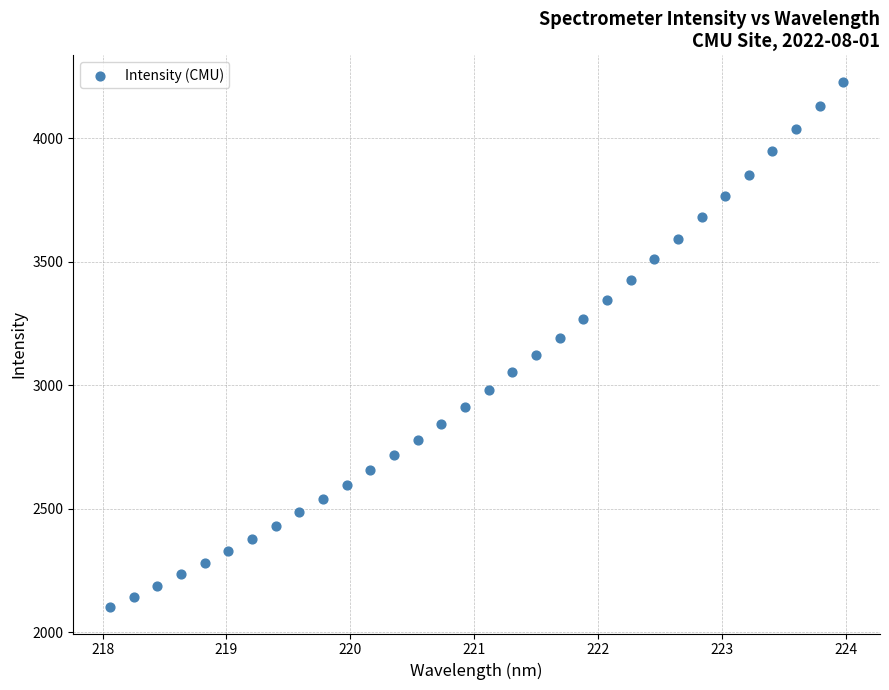

What is the range of Y values (max minus min)?

2128.7